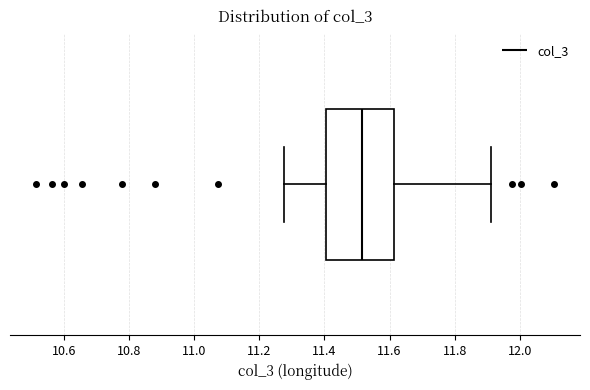

Transcribe this box plot: give where the median line is, the range the box spans, and where the two whiskers end, as read against the x-axis. The values are not printed on the chart, so give them approximately, as read against the axis.

median 11.52, box 11.40 to 11.62, whiskers 11.28 to 11.92